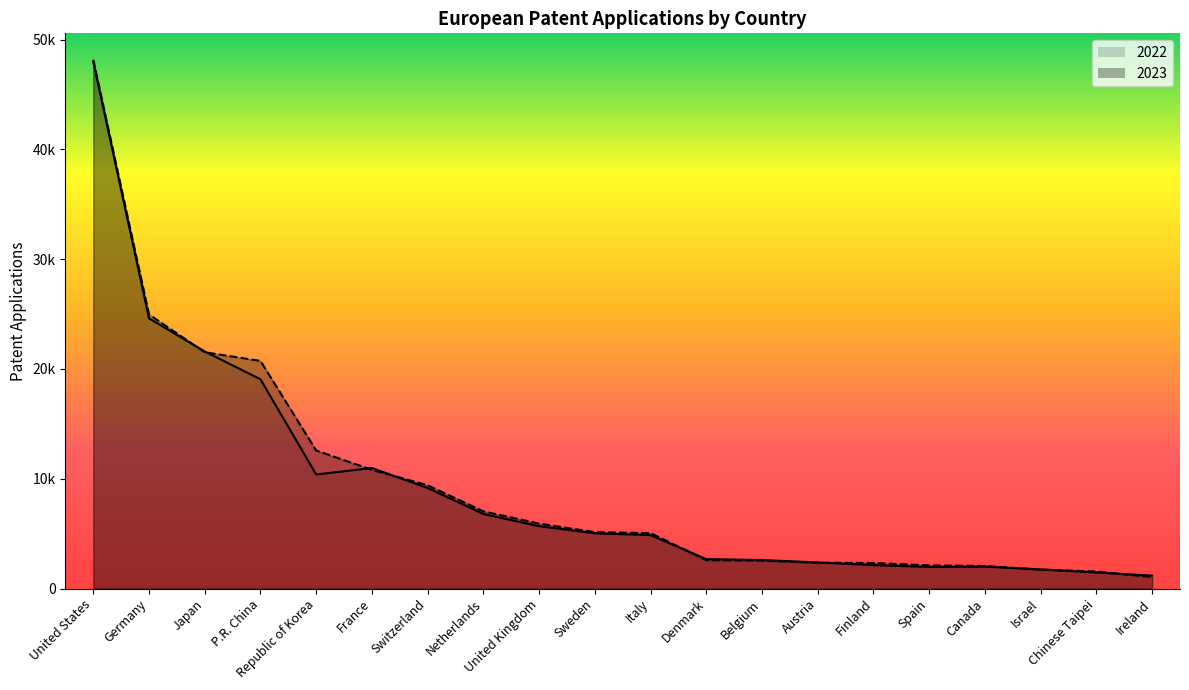

True or false: 2023 has more than 2 interior local peaks.

False